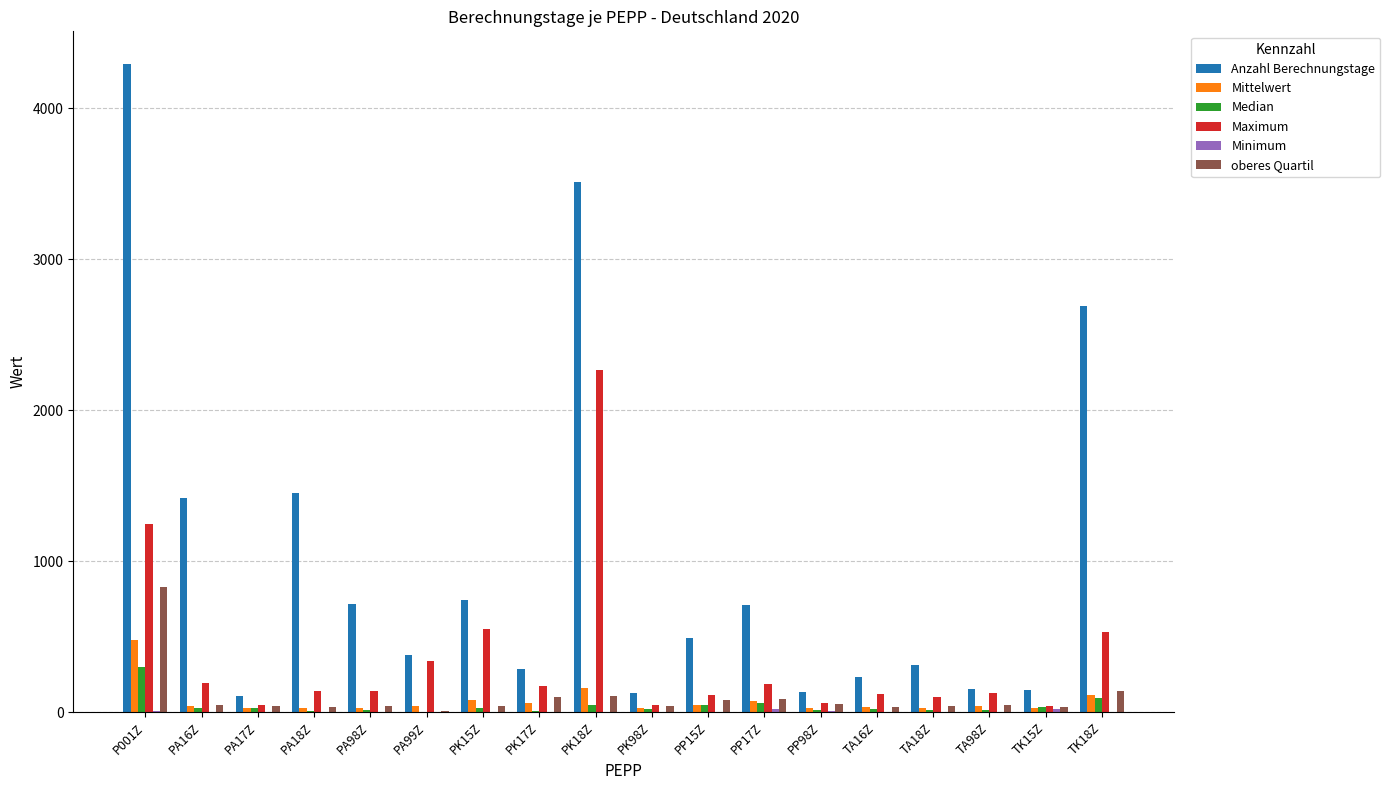

The value of Maximum at PP17Z is 187.0. True or false?

True